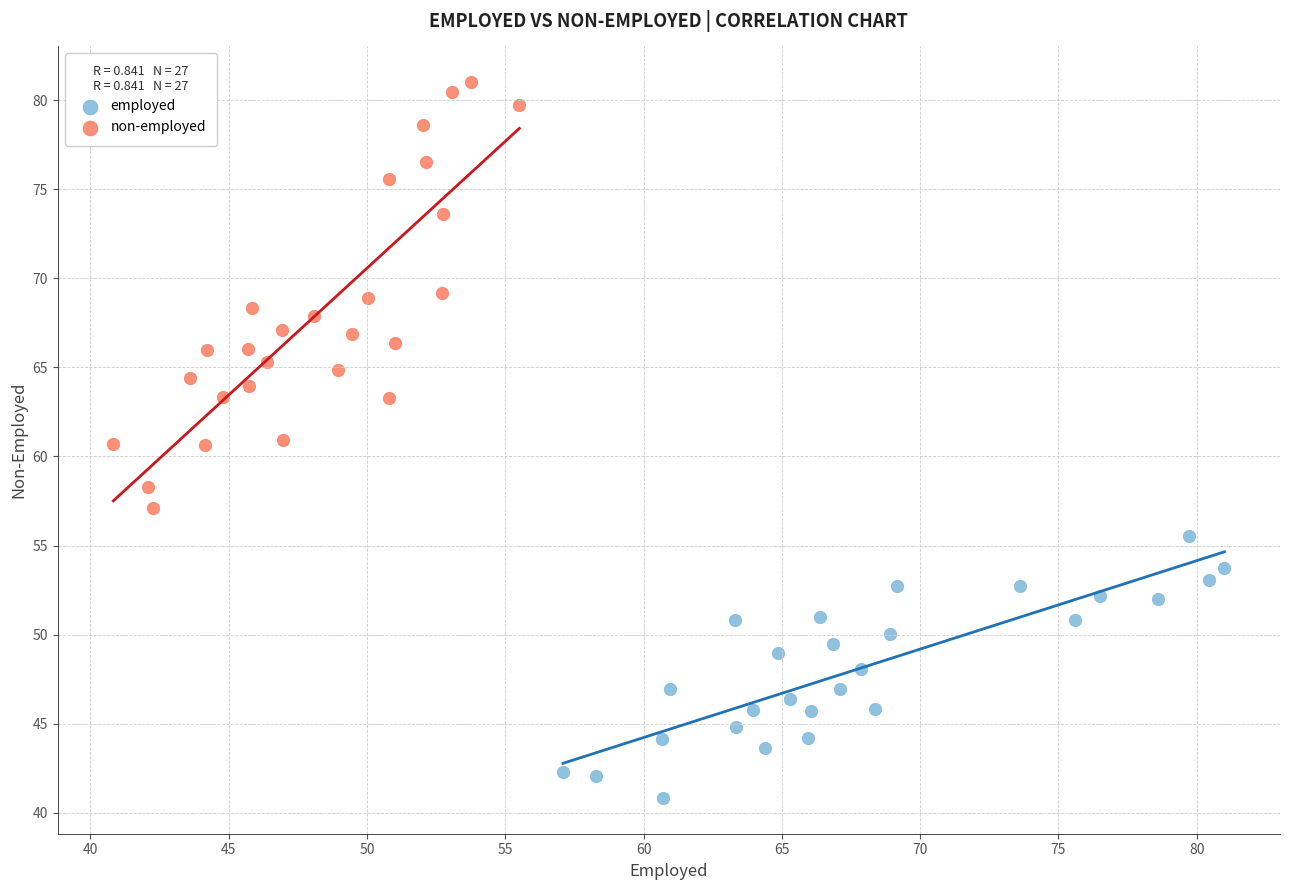

Which series reaches the minimum Y coordinate?

employed